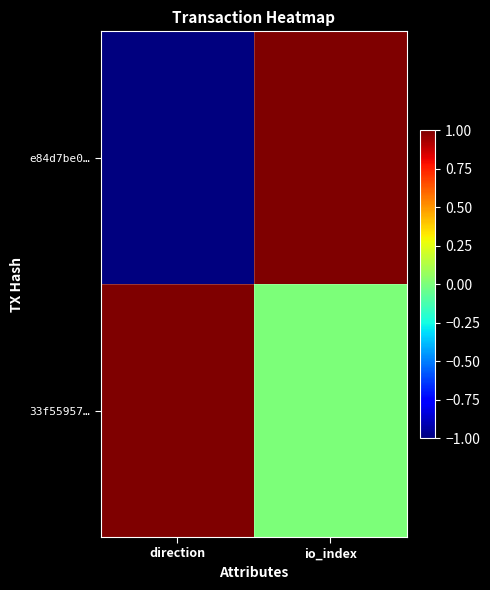

What is the total value across all series at io_index?

1